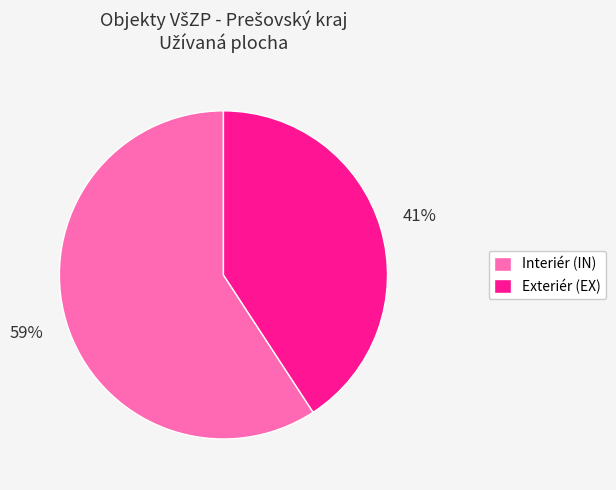

What is the ratio of the value at Exteriér (EX) to the value at Interiér (IN)?

0.7